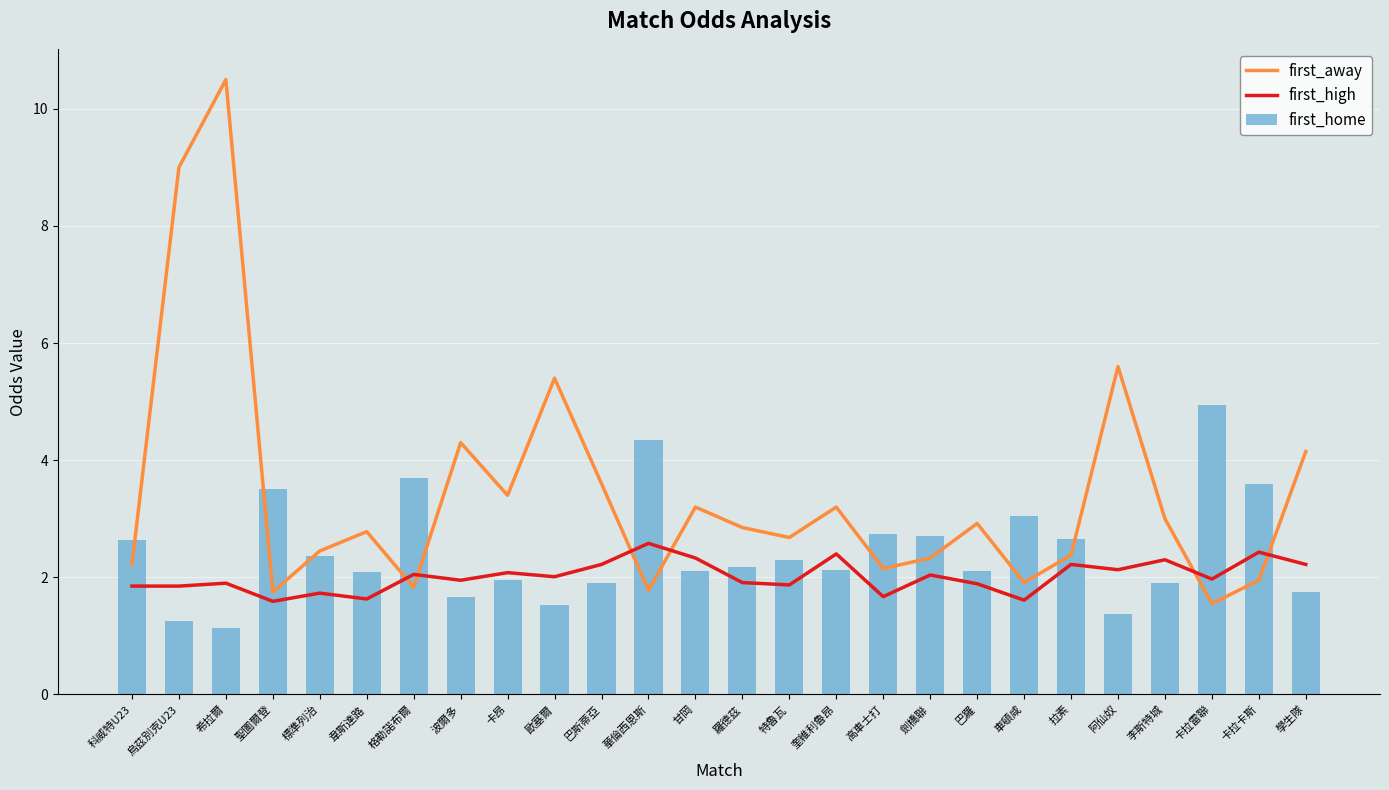

Reading right to left, extract all data points from this chart.

first_away: 4.2	1.9	1.6	3.0	5.6	2.4	1.9	2.9	2.3	2.1	3.2	2.7	2.9	3.2	1.8	3.6	5.4	3.4	4.3	1.8	2.8	2.5	1.8	10.5	9.0	2.2
first_high: 2.2	2.4	2.0	2.3	2.1	2.2	1.6	1.9	2.0	1.7	2.4	1.9	1.9	2.3	2.6	2.2	2.0	2.1	1.9	2.0	1.6	1.7	1.6	1.9	1.9	1.9
first_home: 1.8	3.6	5.0	1.9	1.4	2.6	3.0	2.1	2.7	2.7	2.1	2.3	2.2	2.1	4.3	1.9	1.5	2.0	1.7	3.7	2.1	2.4	3.5	1.1	1.3	2.6